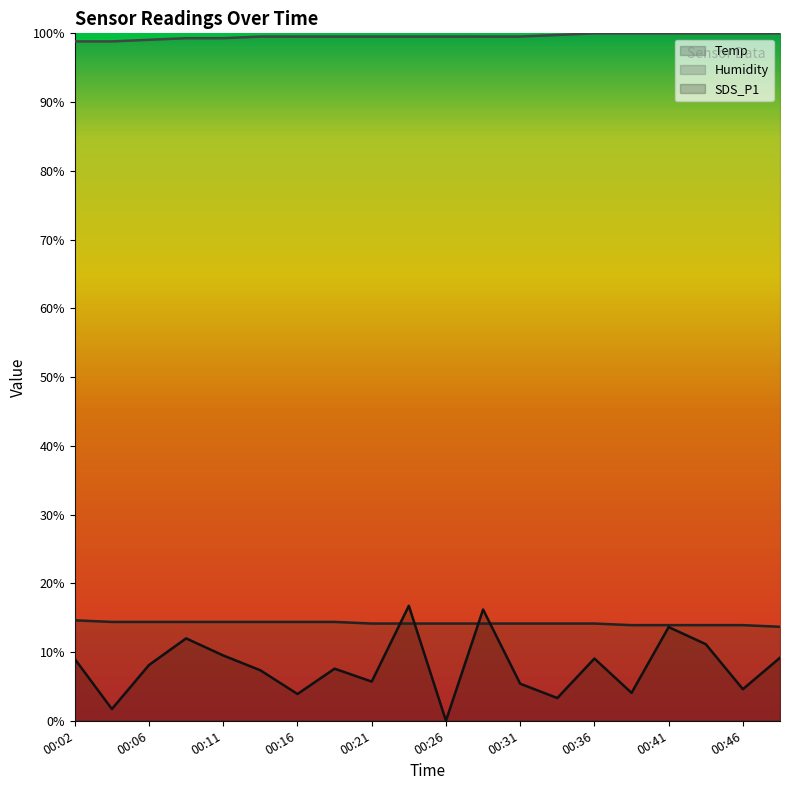

Rank the series by their maximum value, from highest to lowest.

Humidity, SDS_P1, Temp